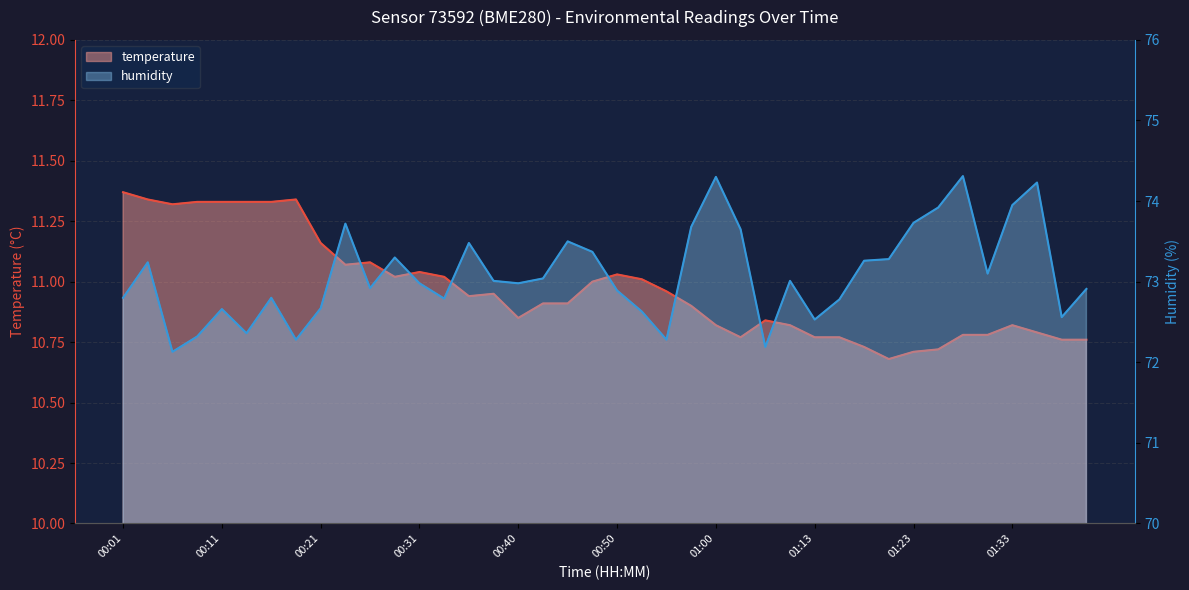

Which category has the lowest value across all series?

01:21